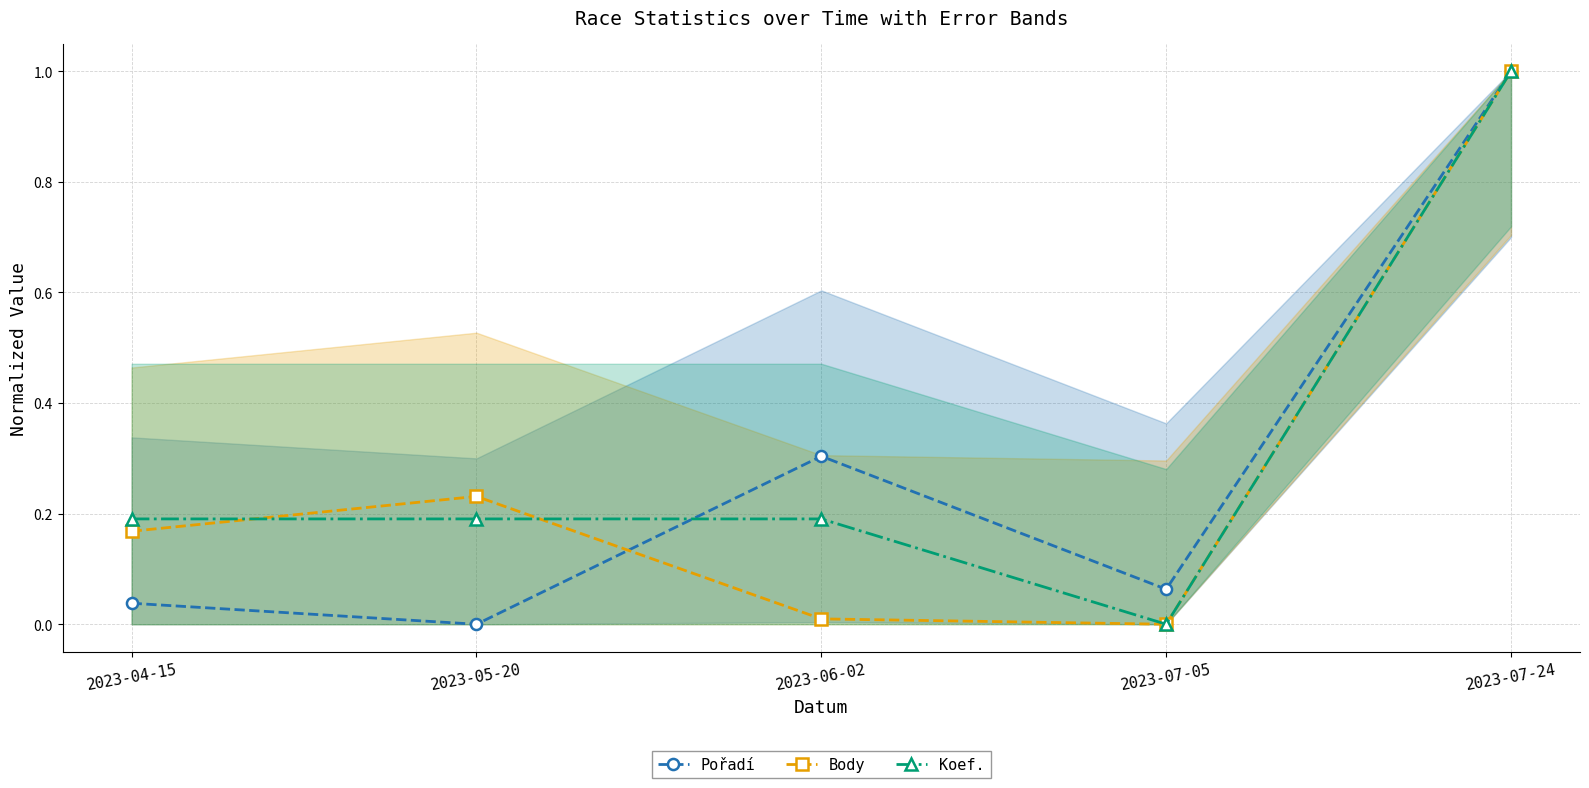

What is the label of the 2nd point from the left?

2023-05-20